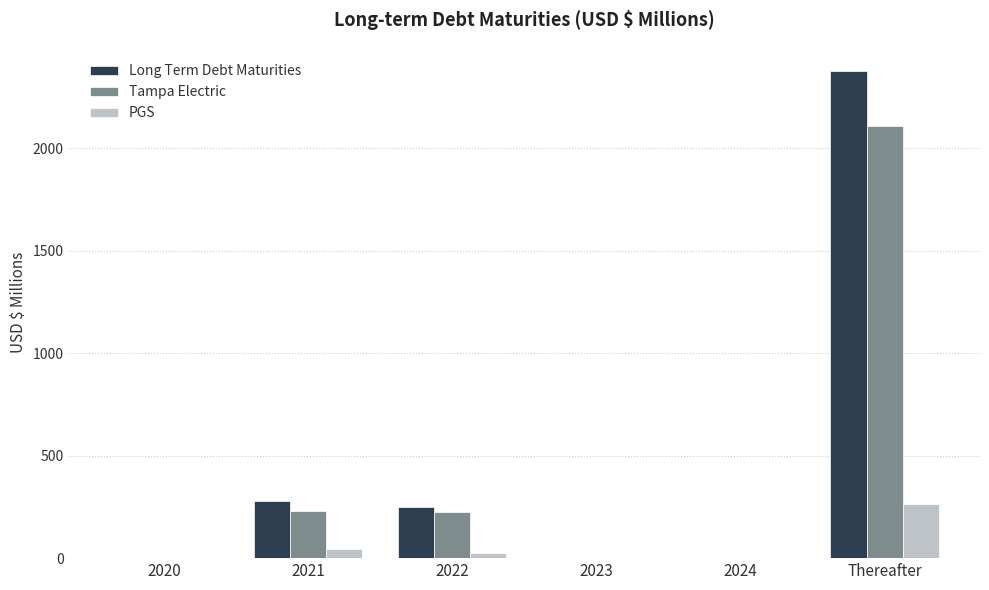

What is the sum of all Long Term Debt Maturities values?

2904